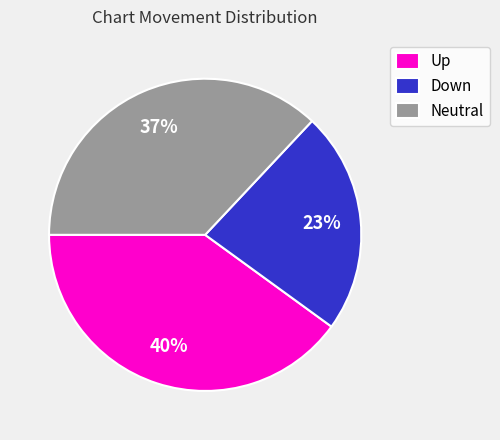

What percentage is the Down slice, to the nearest percent?

23%